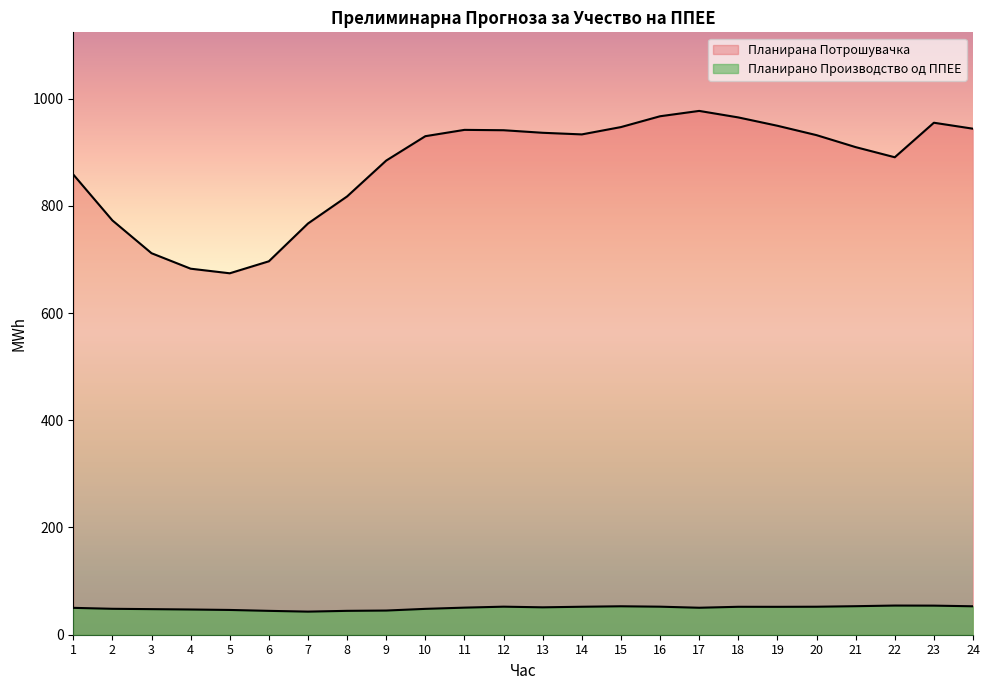

At which label does Планирано Производство од ППЕЕ reach its minimum?

7